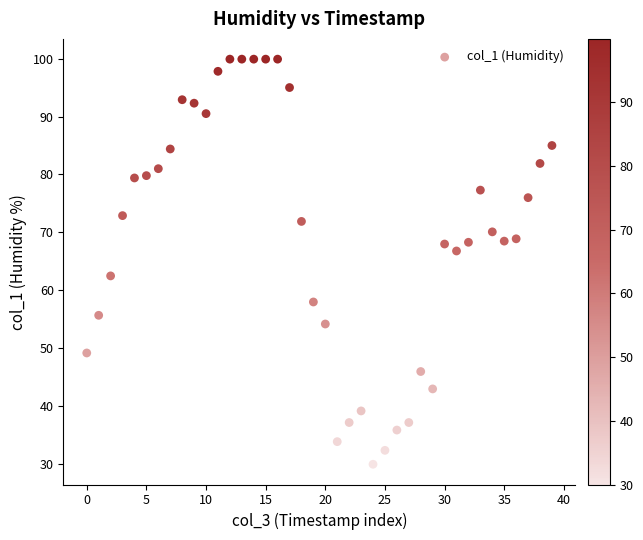

What Y value in the scatter plot is closest to 64?

62.5